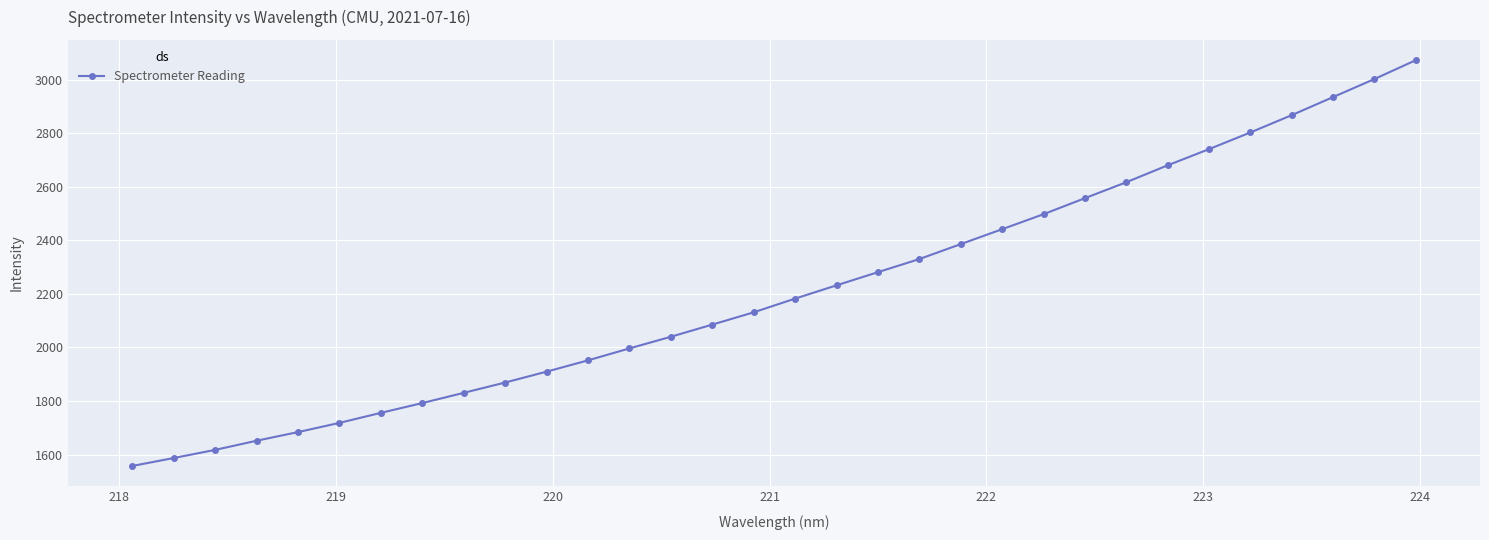

Does the chart display data point markers on the line(s)?

Yes